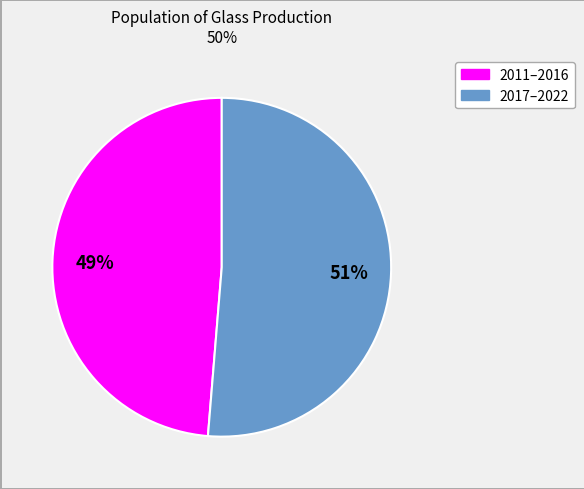

To the nearest percent, what is the average slice percentage?

50%